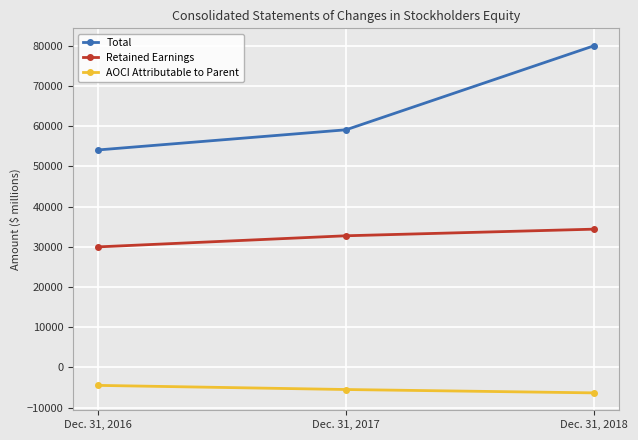

Which series has the largest total across all categories?

Total